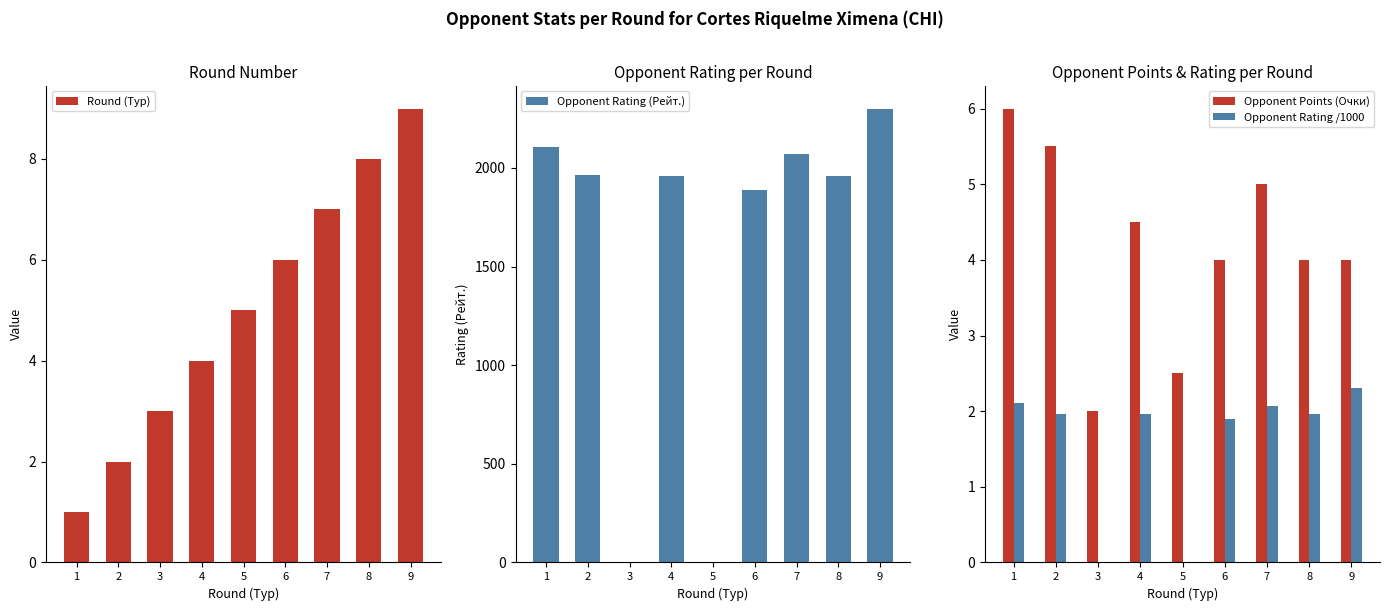

At which category is the sum across all series the highest?

9